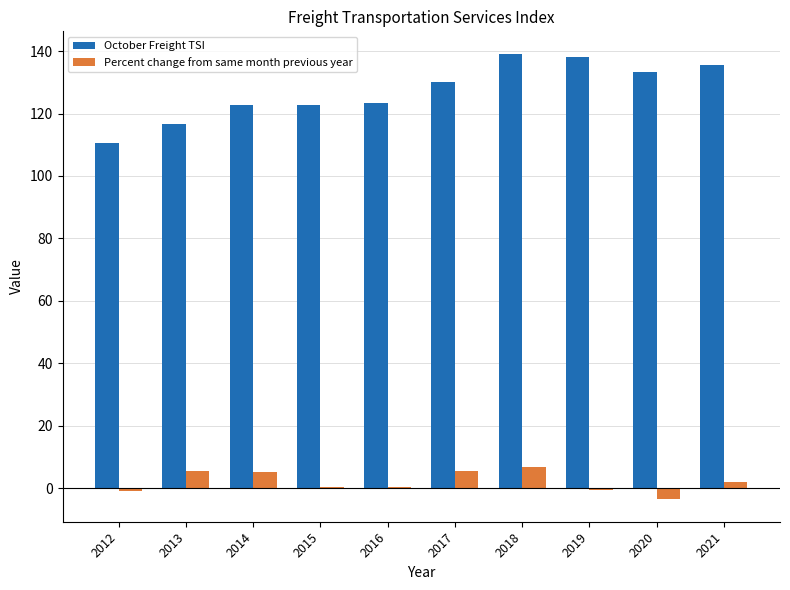

Between 2013 and 2021, which series saw the biggest shift?

October Freight TSI